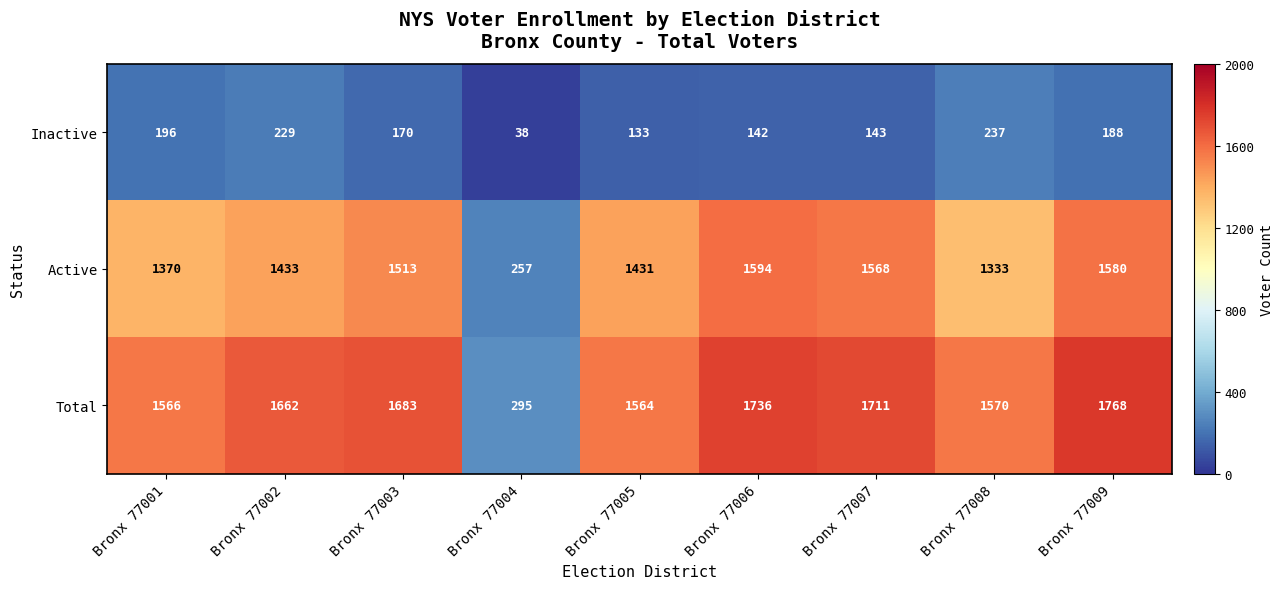

Count the number of categories in the chart.

9